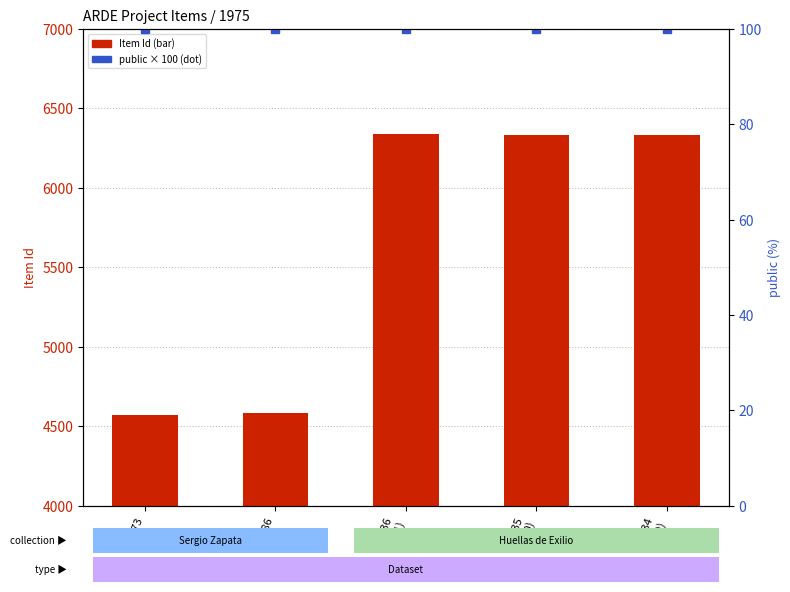

What is the sum of all Item Id values?

28164